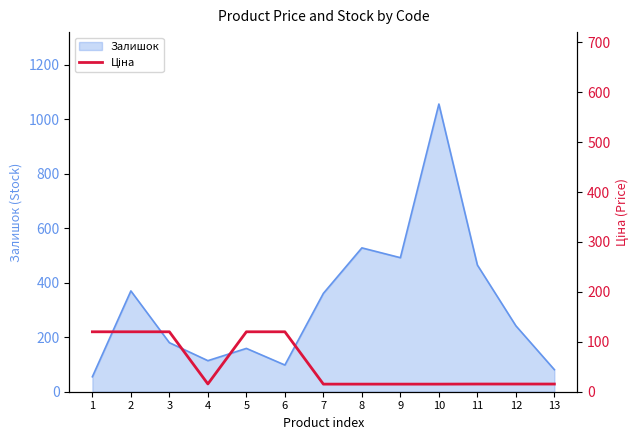

What is the smallest value displayed?

15.2